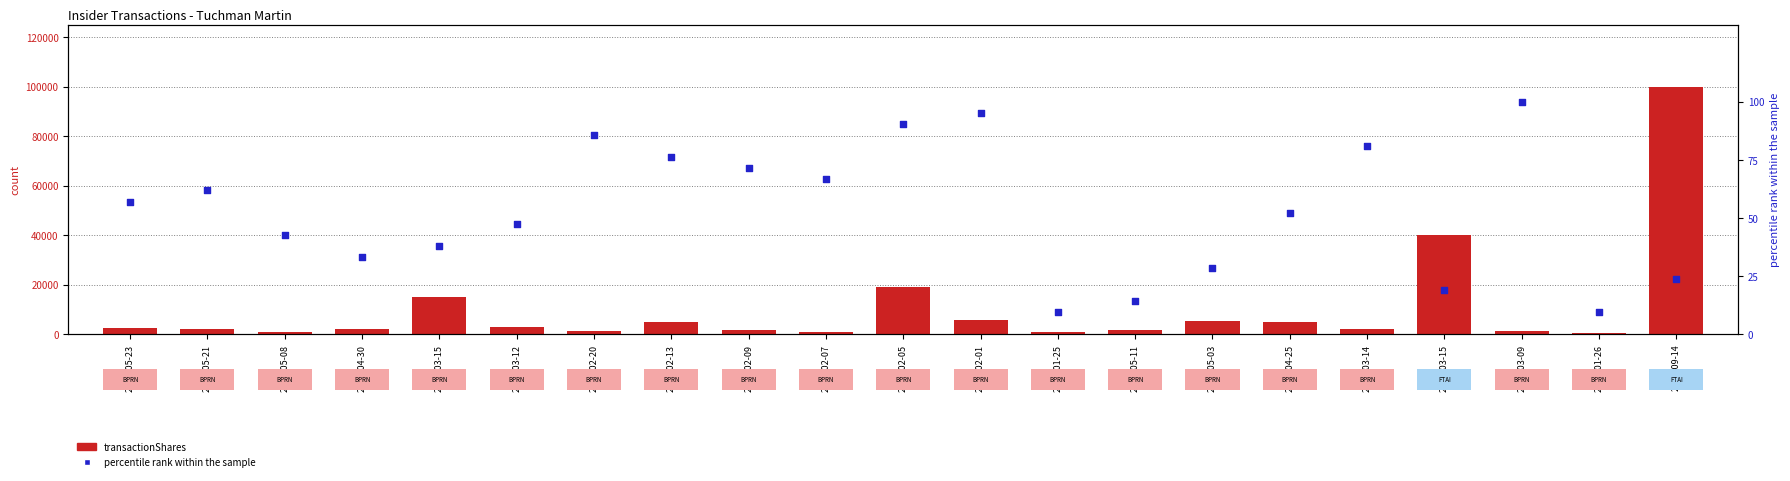

Which series has the widest spread of Y values?

transactionShares